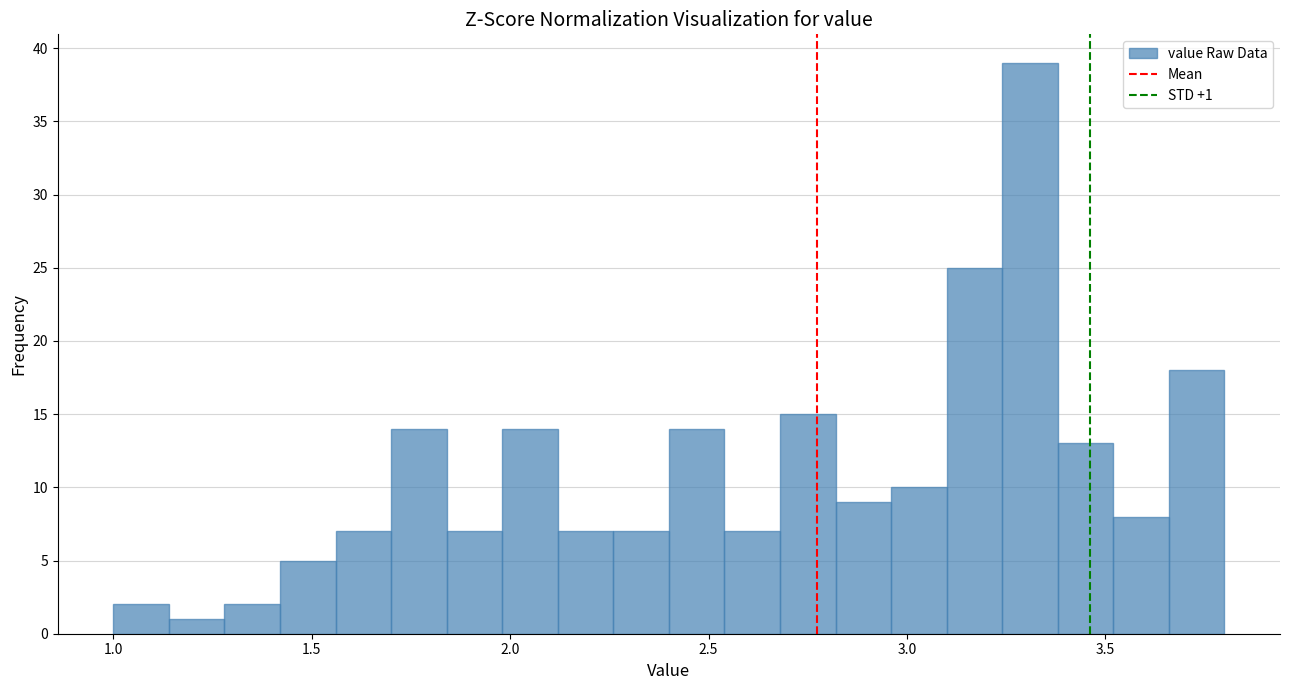

Read against the x-axis, roughly where is the centre of the tallest bar?

3.30